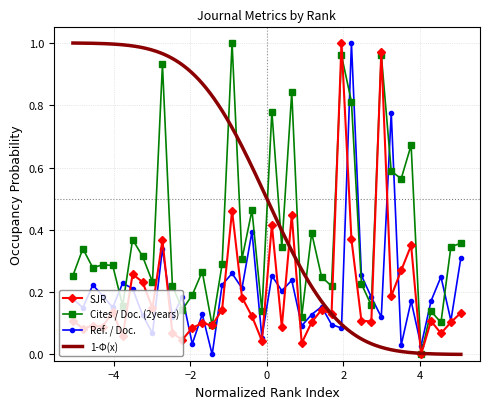

What is the sum of all Ref. / Doc. values?

8.1